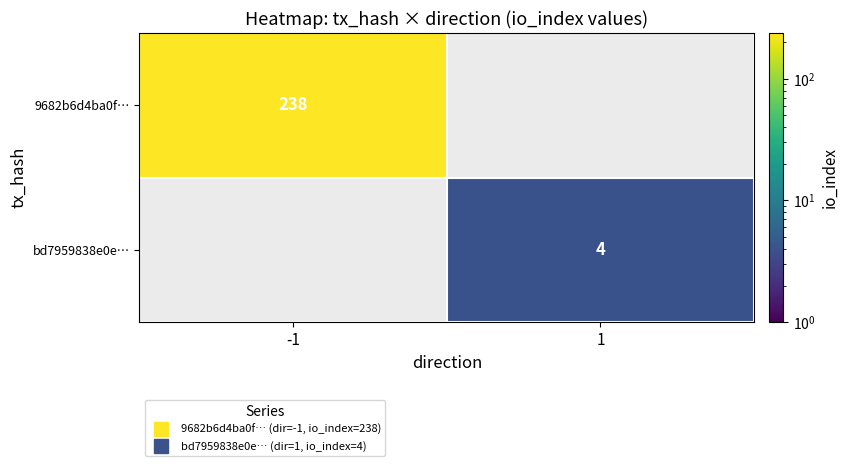

Which category has the lowest value across all series?

1